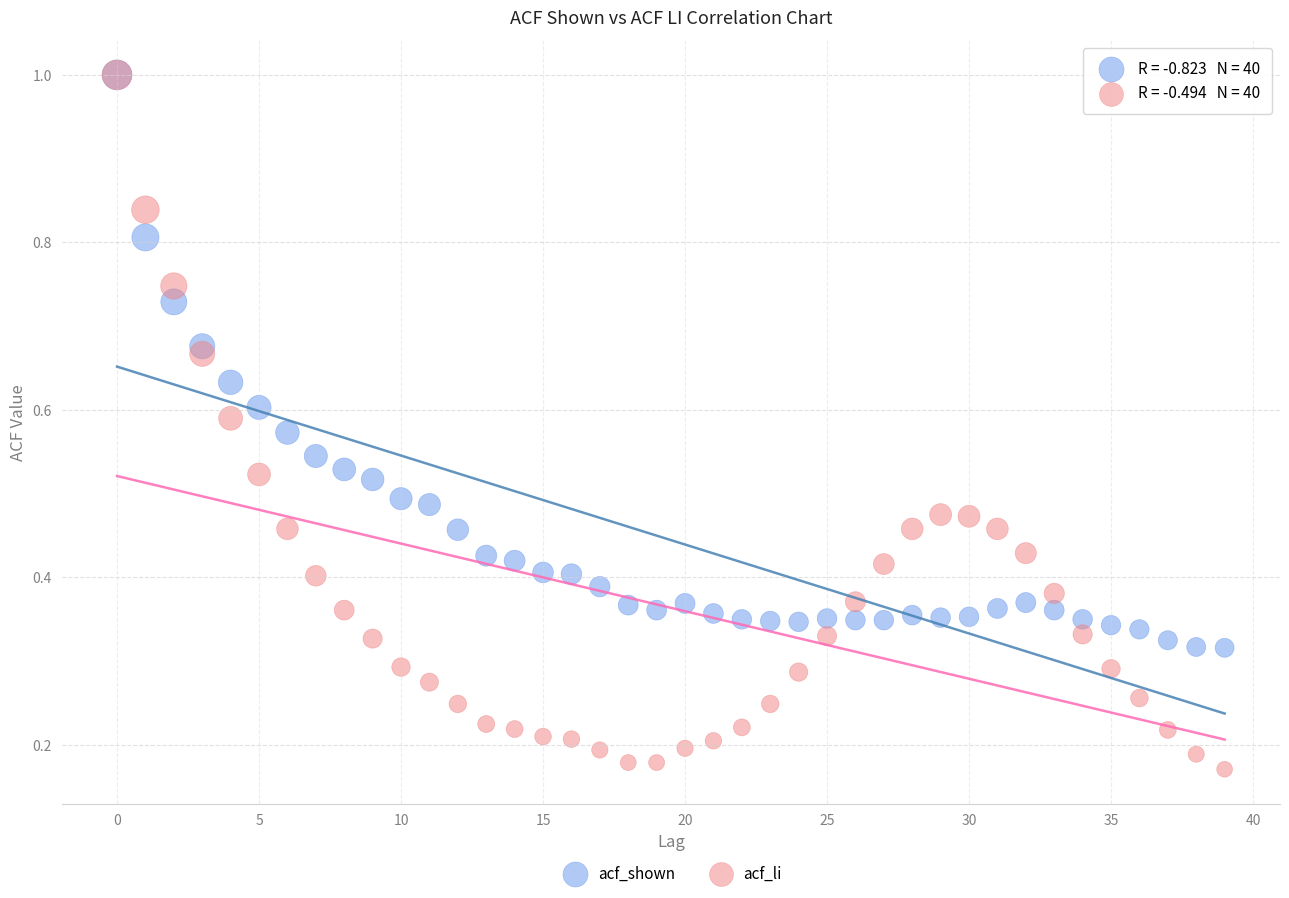

Which series reaches the minimum Y coordinate?

acf_li